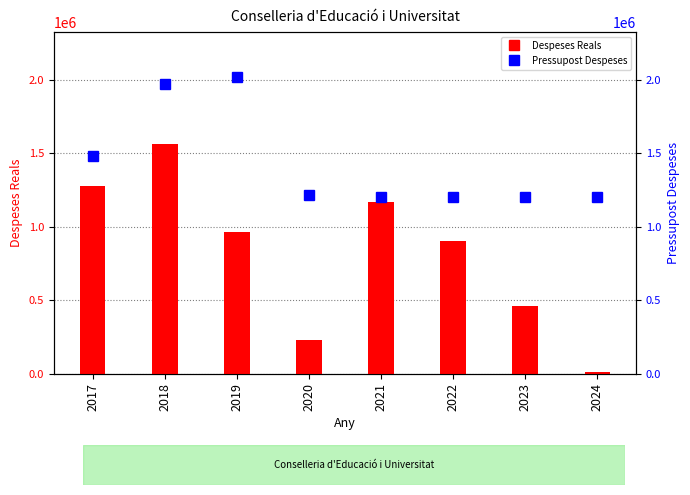

The Despeses Reals series shows 1168642.7 at 2021. True or false?

True